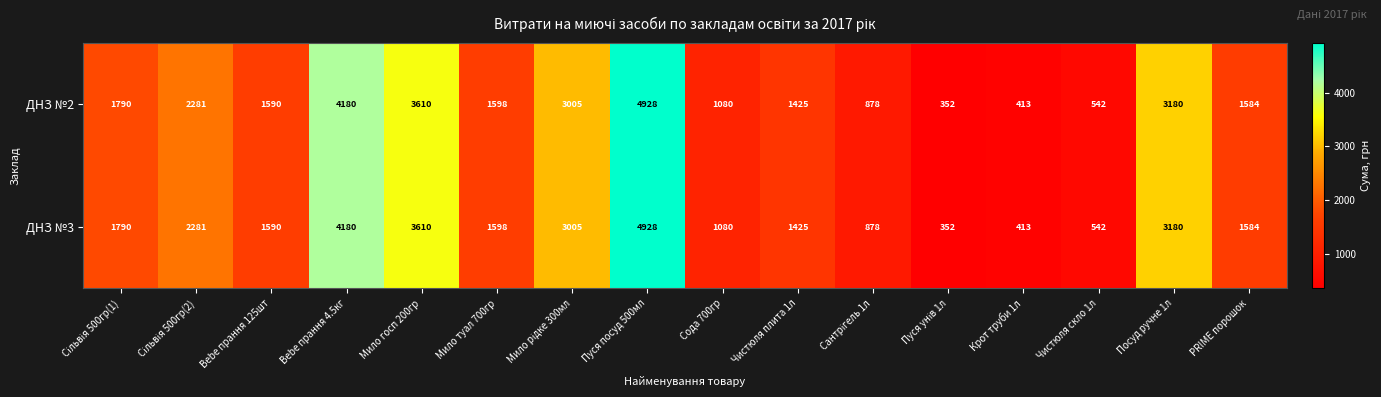

Count the number of categories in the chart.

16